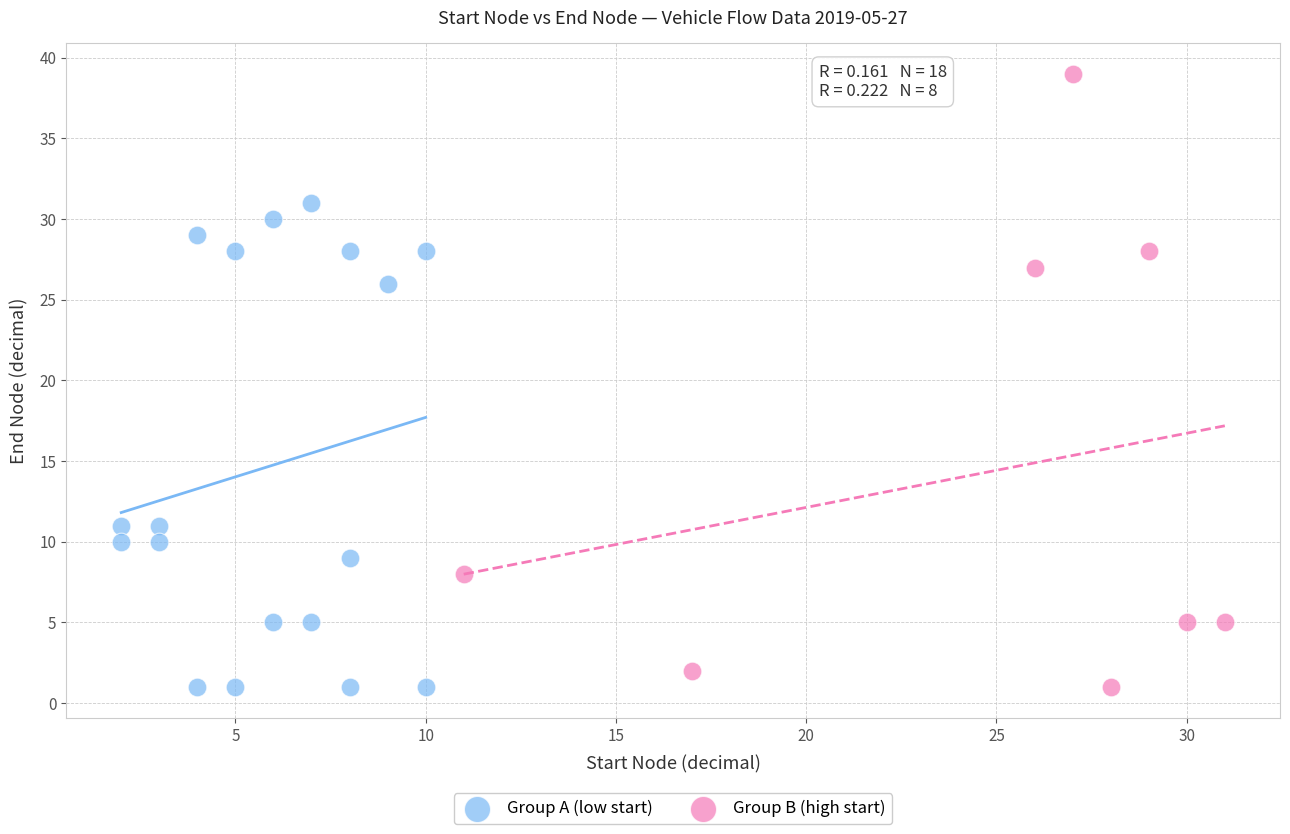

Which series has the widest spread of Y values?

Group B (high start)